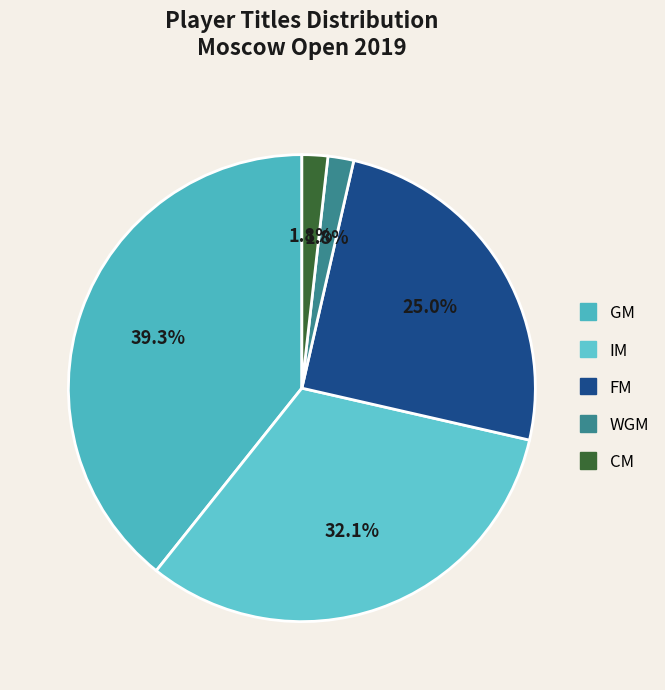

Rank the categories by value from highest to lowest.

GM, IM, FM, WGM, CM